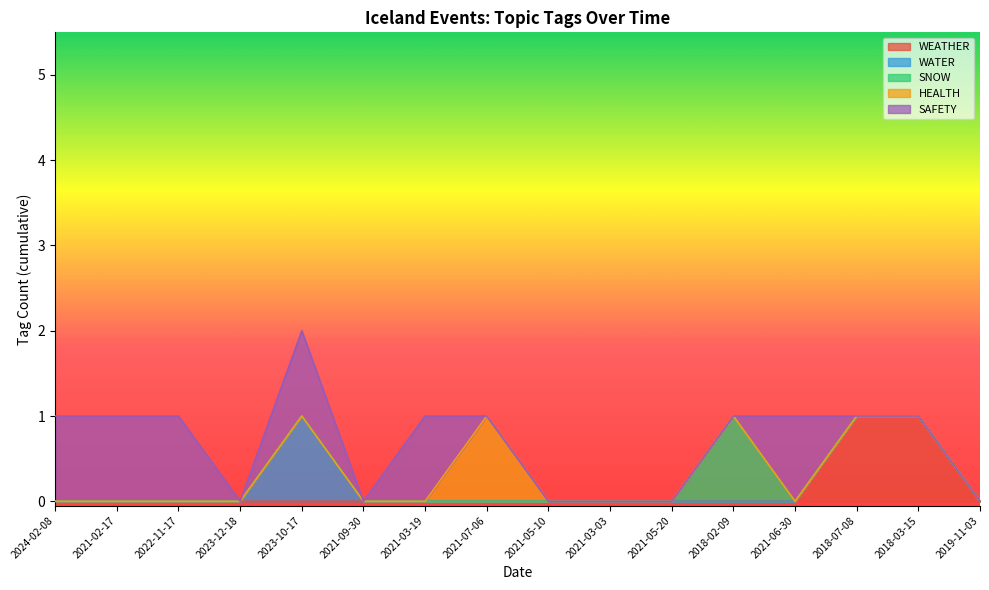

At which category does SNOW reach its first local peak?

2018-02-09